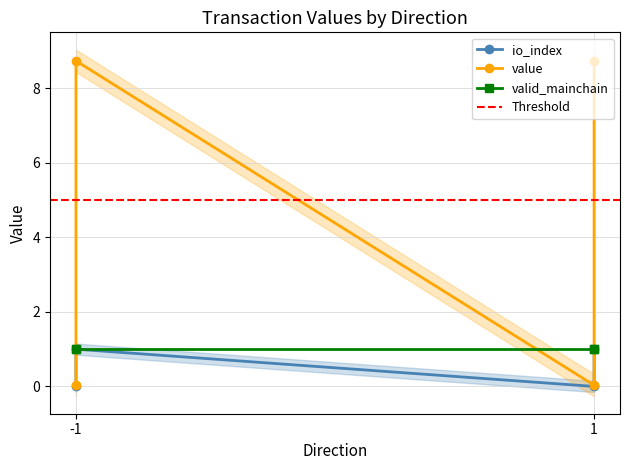

The io_index series shows 0.0 at 1. True or false?

True